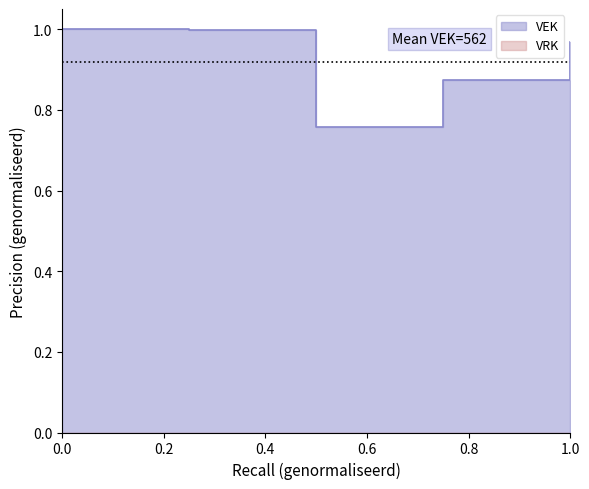

Is it true that the value at 2020 is 0.5?

False